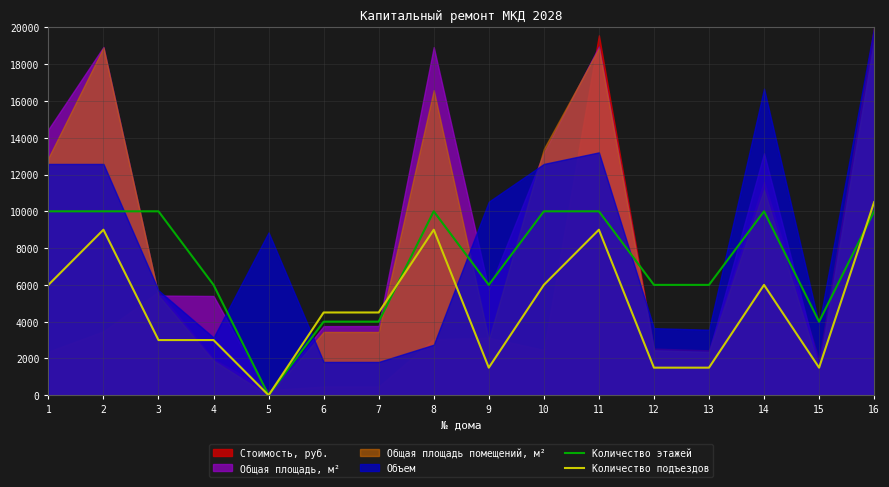

Between which two adjacent categories do Количество подъездов and Количество этажей first intersect?

7 and 8